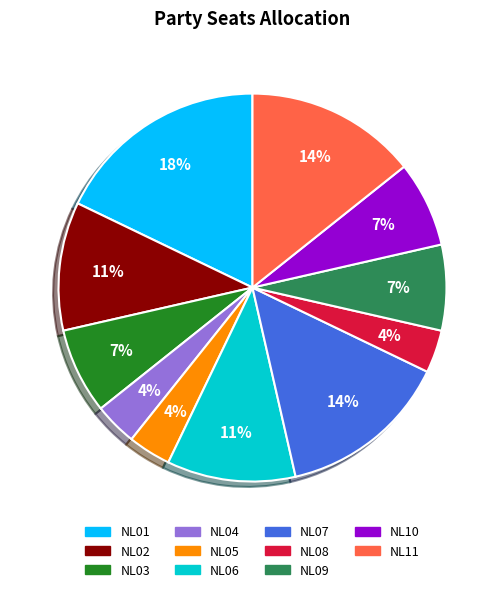

True or false: NL06 accounts for 1% of the total.

False